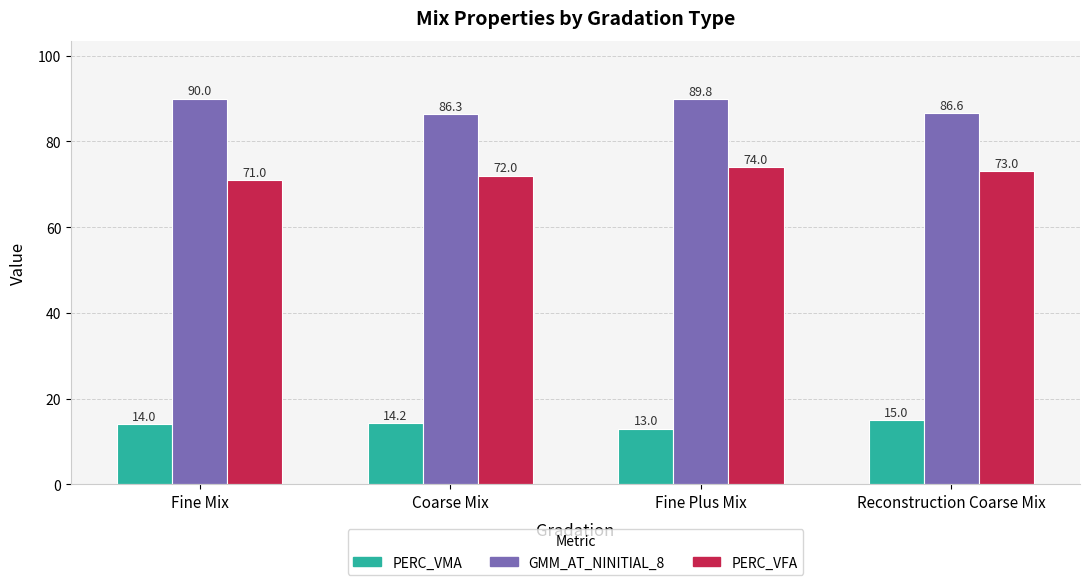

List the series in order of their peak value, lowest first.

PERC_VMA, PERC_VFA, GMM_AT_NINITIAL_8